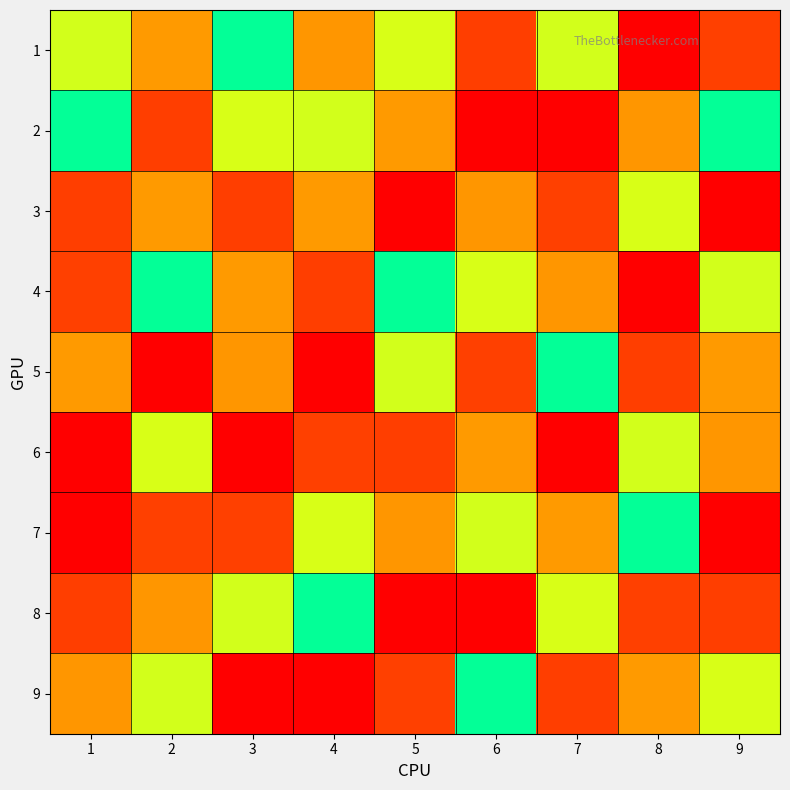

Between 2 and 8, which is larger?

8